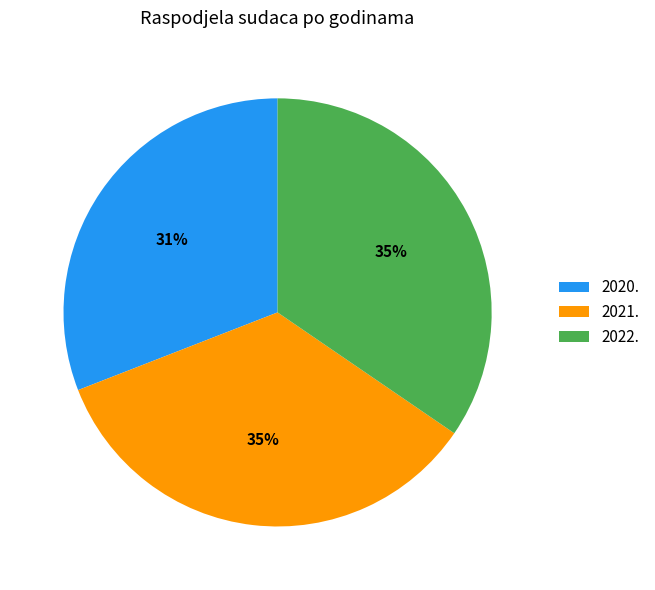

What is the smallest slice in the pie chart?

2020.